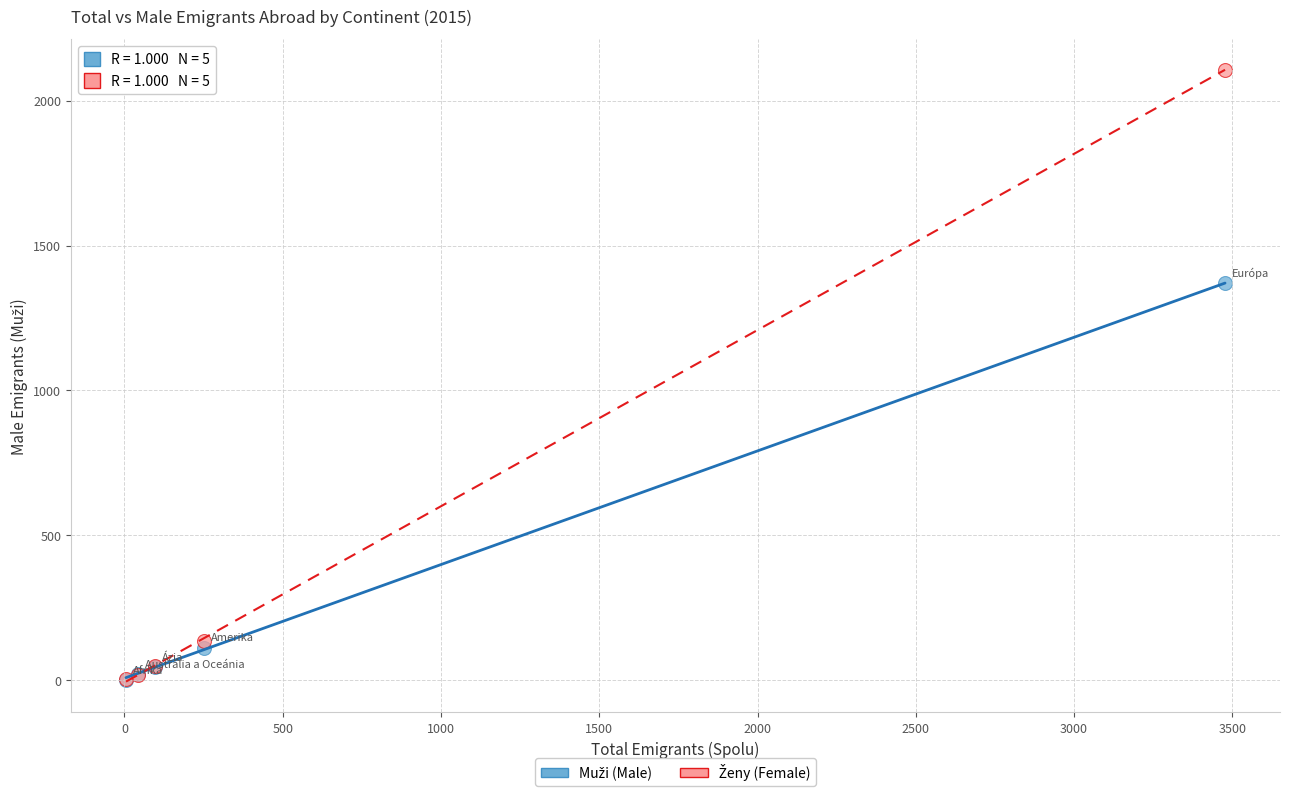

Across all series, what Y value is closest to 1054?

1370